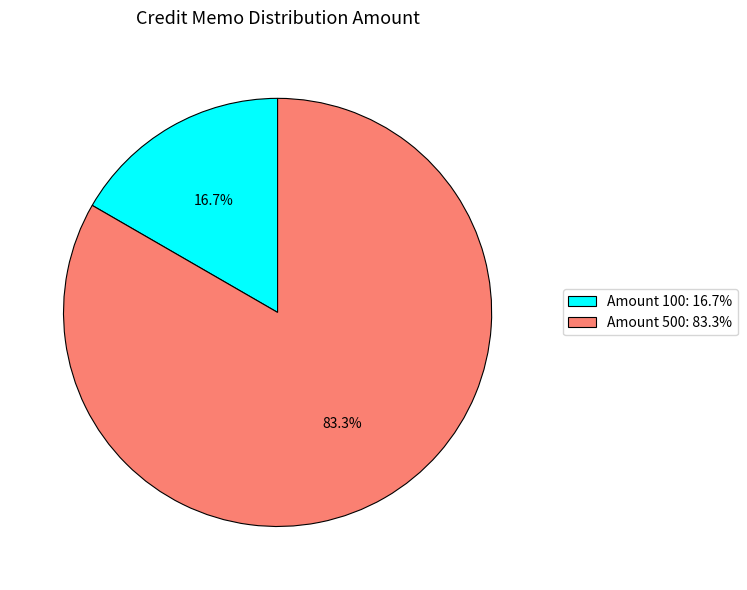

Which slice represents more than half of the pie?

Amount 500: 83.3%